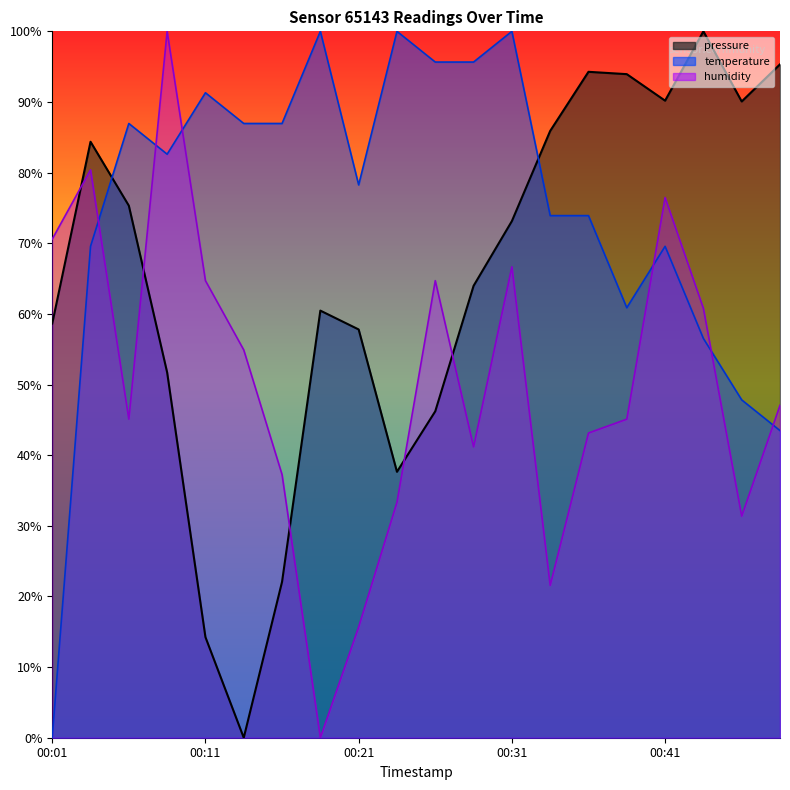

Reading left to right, list all the values displayed in this chart.

pressure: 58.6	84.4	75.3	51.7	14.2	0.0	22.1	60.5	57.8	37.6	46.2	64.0	73.1	85.9	94.3	93.9	90.2	100.0	90.1	95.3
temperature: 0.0	69.6	87.0	82.6	91.3	87.0	87.0	100.0	78.3	100.0	95.7	95.7	100.0	73.9	73.9	60.9	69.6	56.5	47.8	43.5
humidity: 70.6	80.4	45.1	100.0	64.7	54.9	37.3	0.0	15.7	33.3	64.7	41.2	66.7	21.6	43.1	45.1	76.5	60.8	31.4	47.1